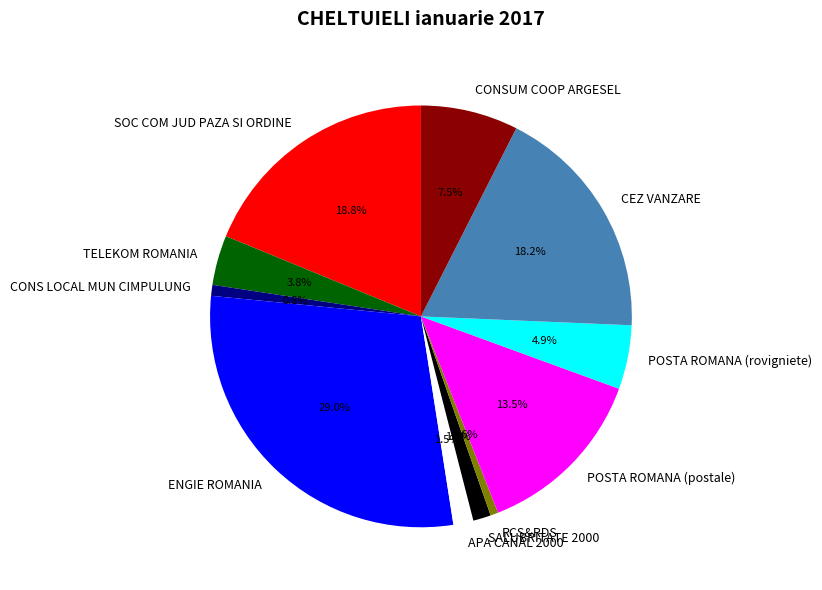

Is it true that POSTA ROMANA (postale) is 24% of the pie?

False